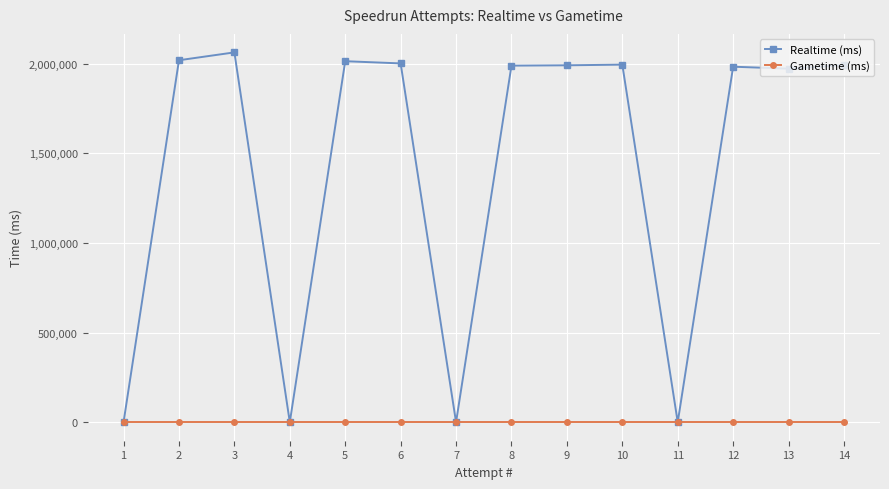

True or false: Gametime (ms) and Realtime (ms) intersect in this chart.

False